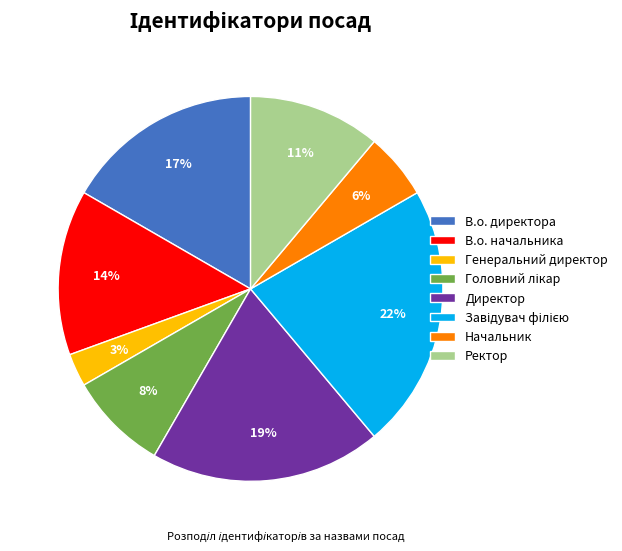

How many slices are in this pie chart?

8